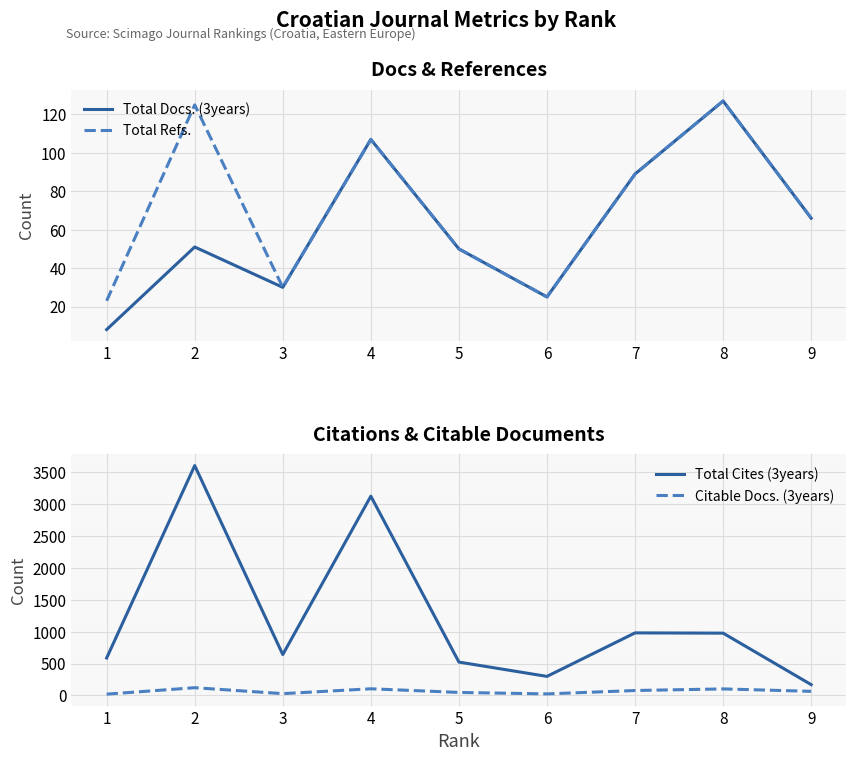

True or false: Total Cites (3years) and Citable Docs. (3years) intersect in this chart.

False